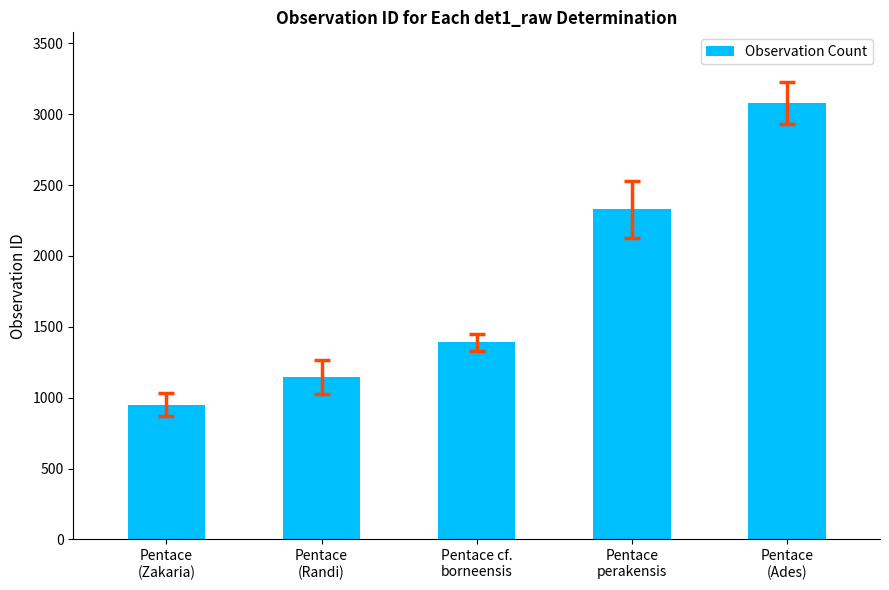

What position from the left is Pentace cf.
borneensis?

3